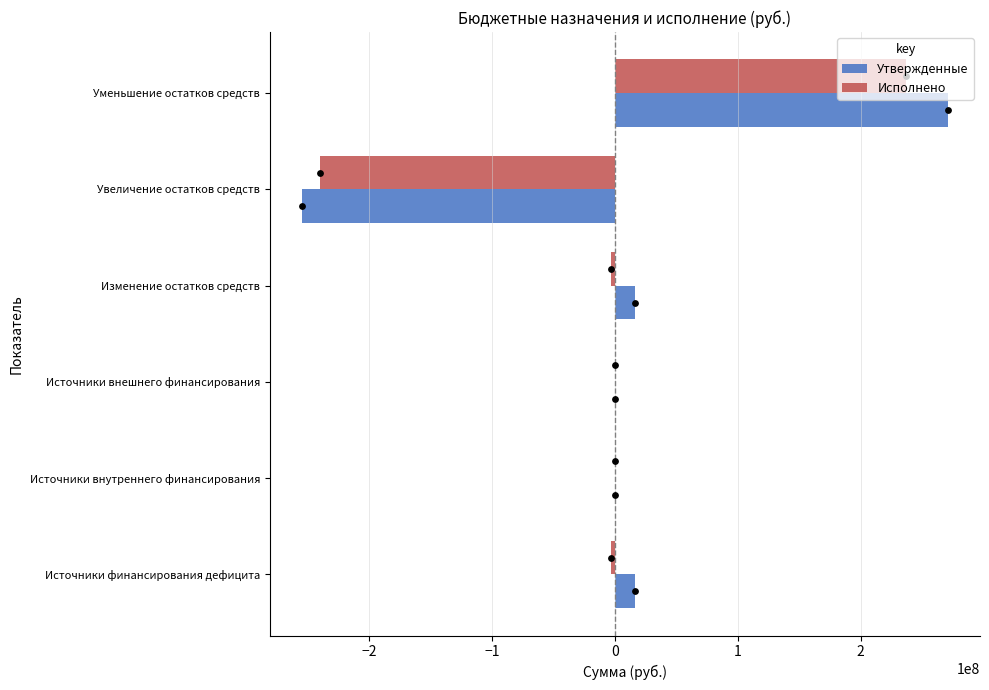

Which series reaches the maximum Y coordinate?

Утвержденные